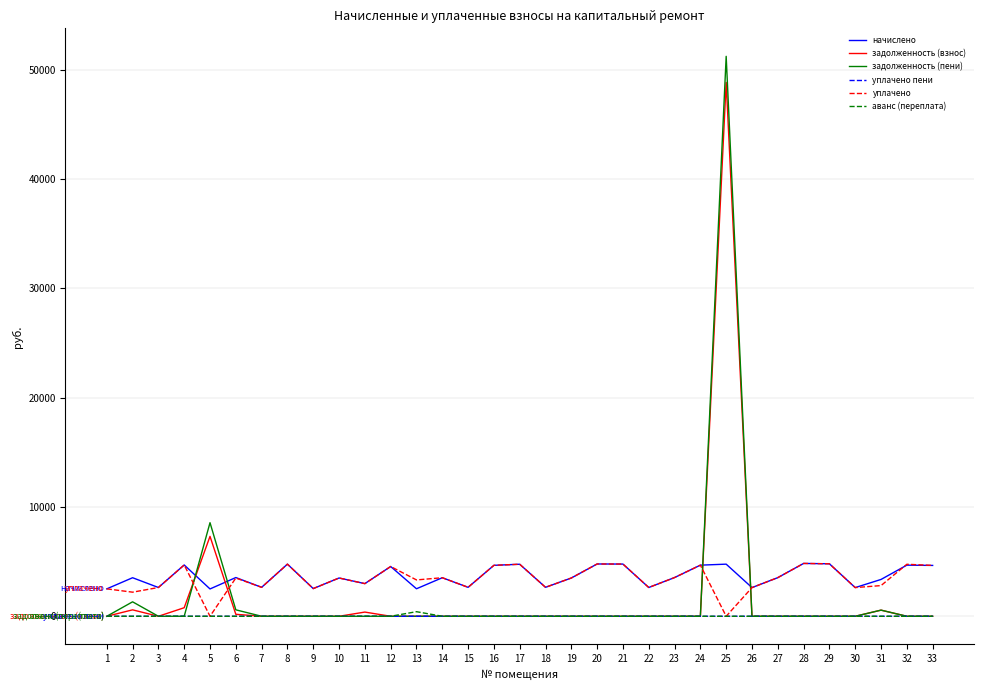

The value of уплачено пени at 20 is 0.0. True or false?

True